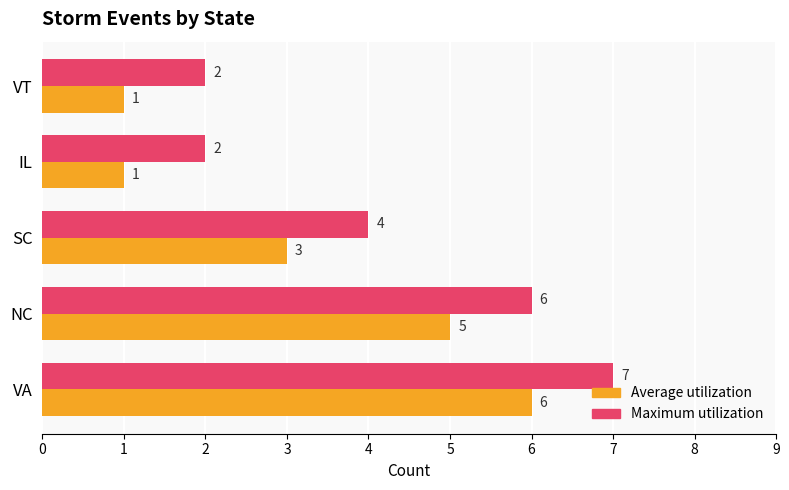

What is the greatest value displayed?

7